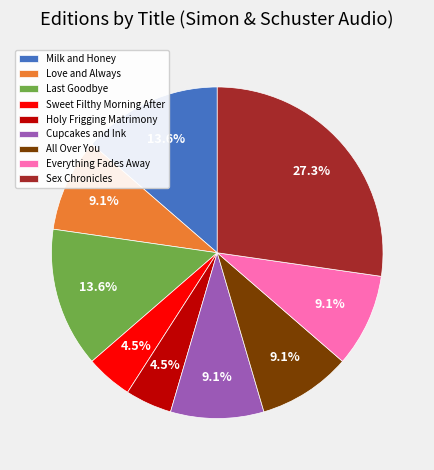

How many segments does this pie chart have?

9